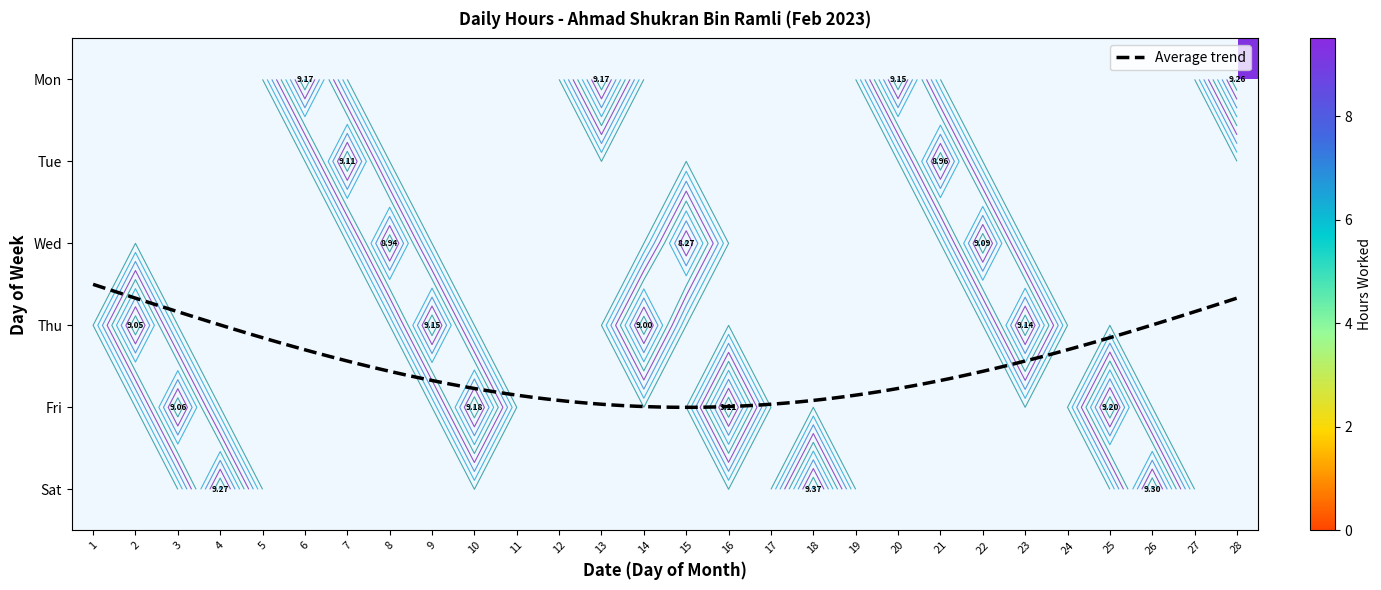

At which label is Tue closest to 4?

1